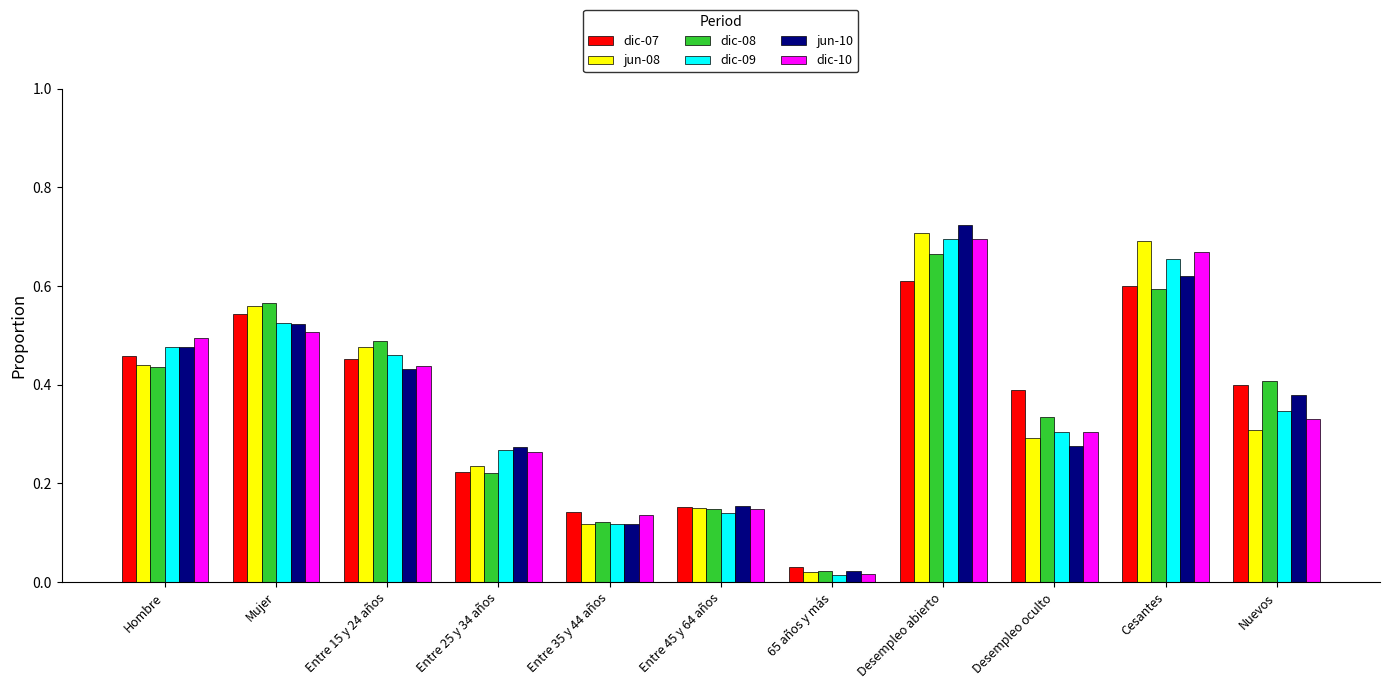

Does the chart contain stacked bars?

No